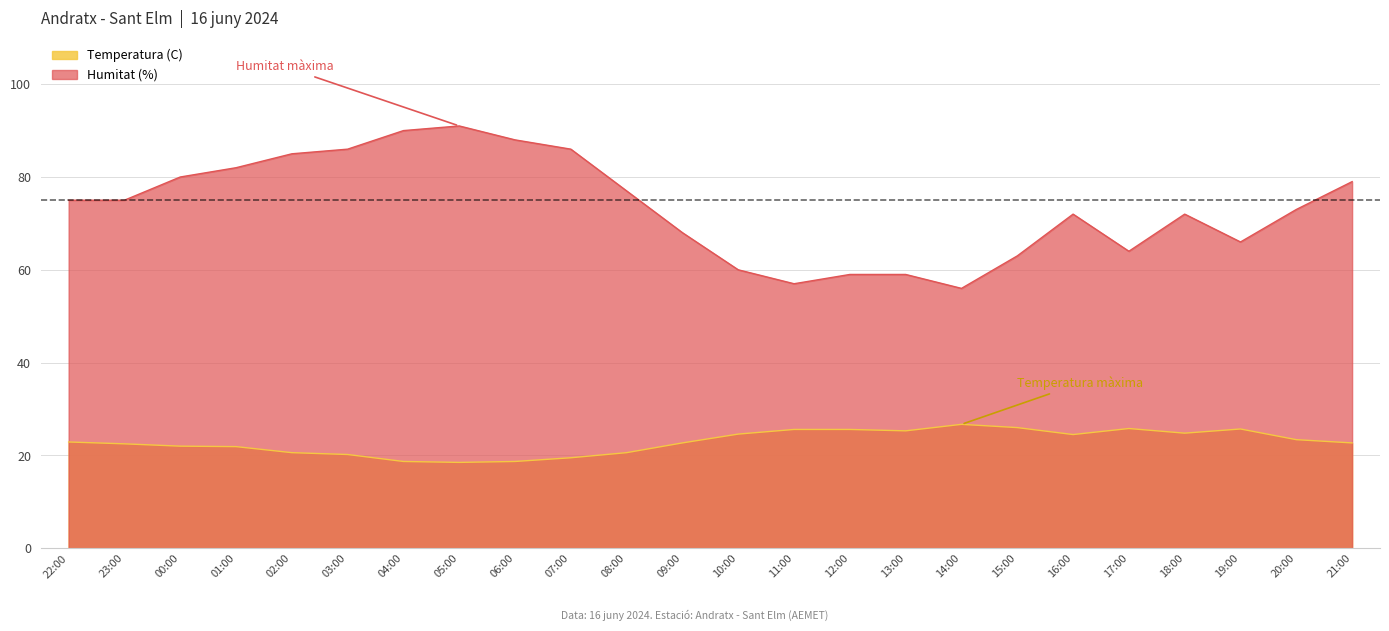

Is the value of Temperatura (C) at 02:00 greater than the value of Humitat (%) at 16:00?

No